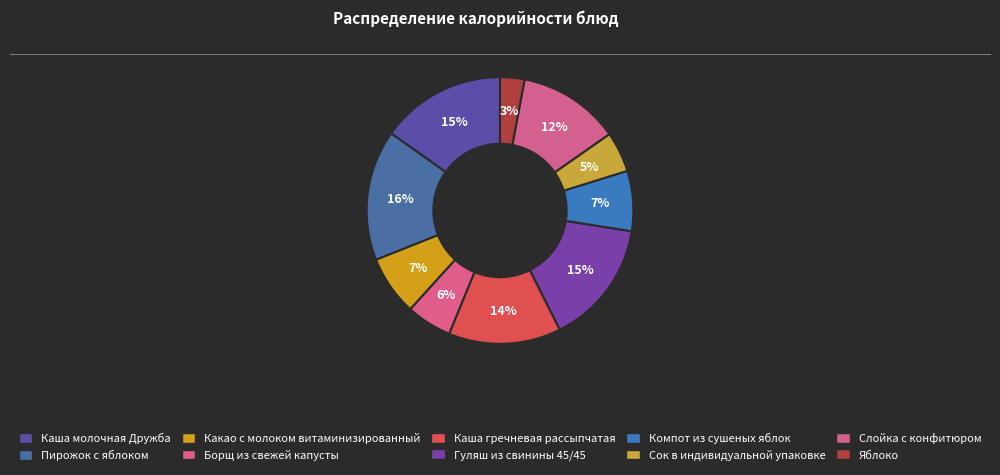

How many slices are in this pie chart?

10